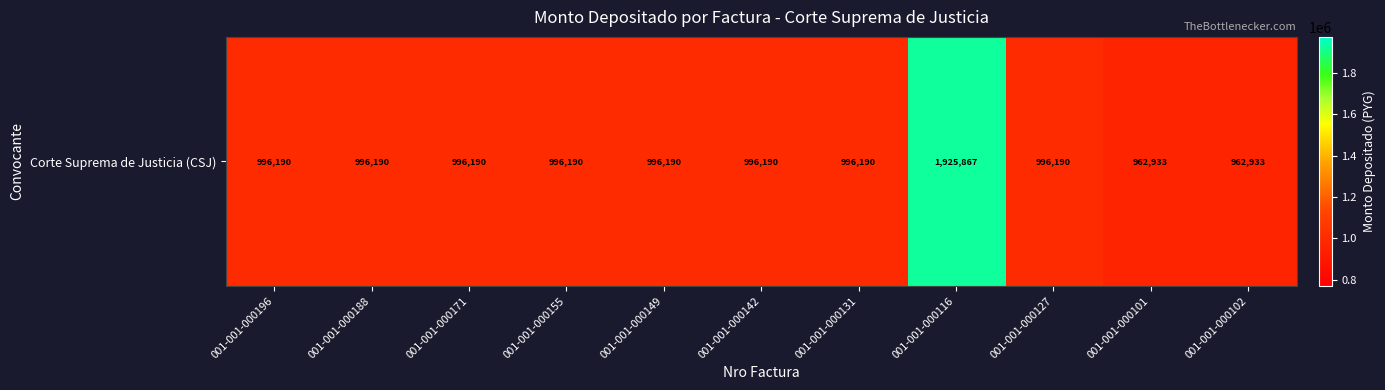

Between 001-001-000188 and 001-001-000155, which is larger?

001-001-000188